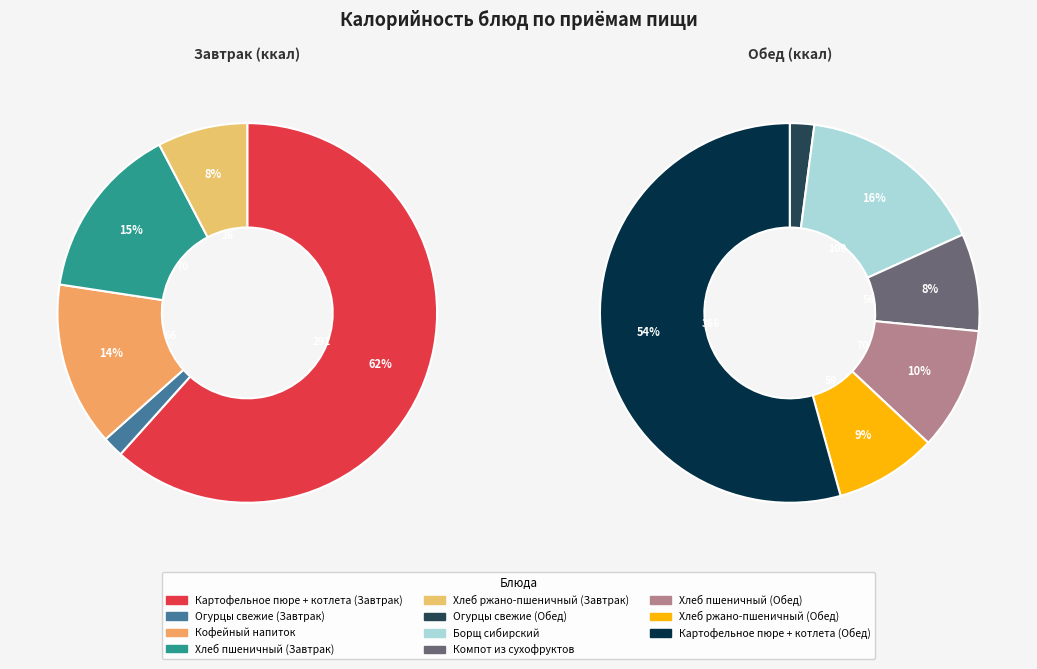

Approximately how many times larger is the value at Кофейный напиток compared to Хлеб ржано-пшеничный (Завтрак)?

1.8